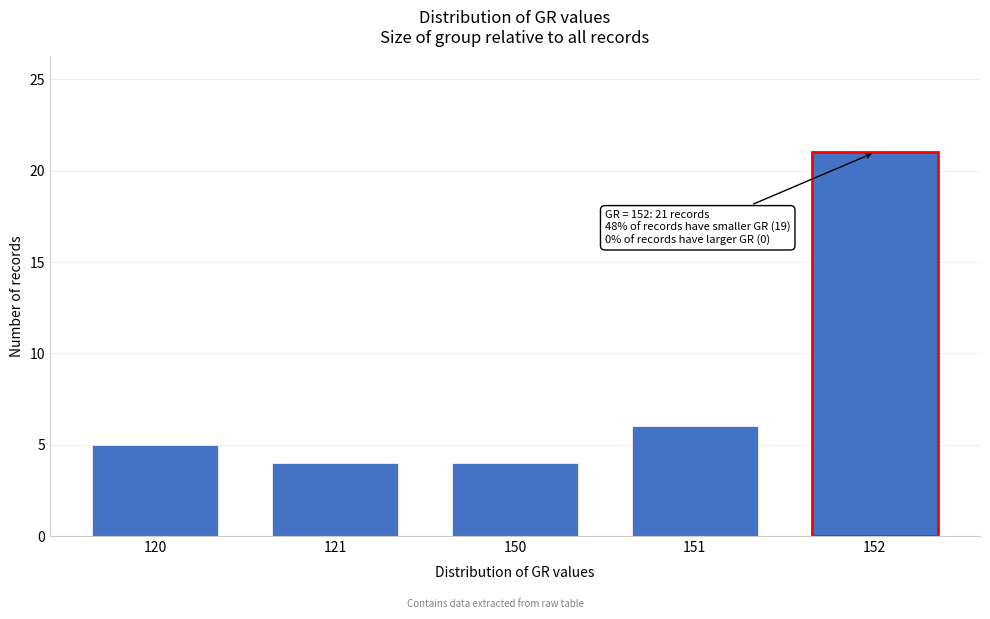

Reading left to right, transcribe all the data shown in this chart.

5	4	4	6	21